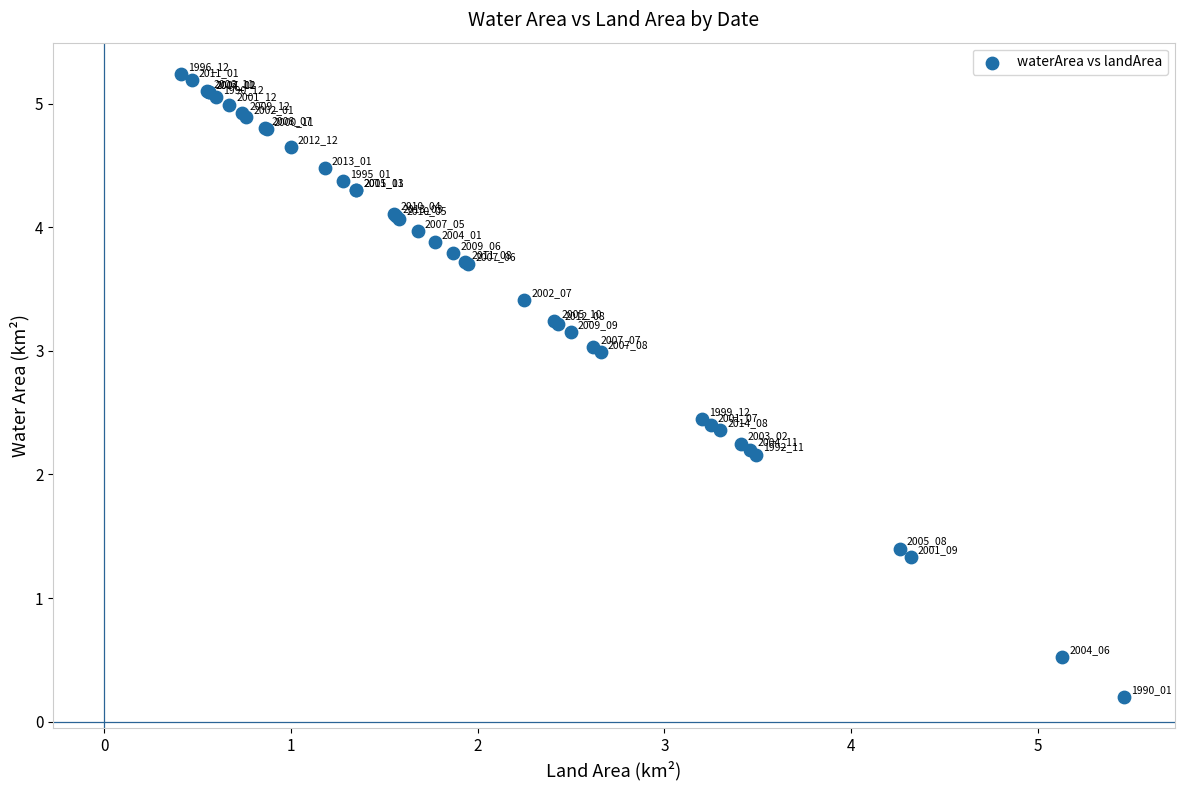

What Y value in the scatter plot is closest to 2?

2.2